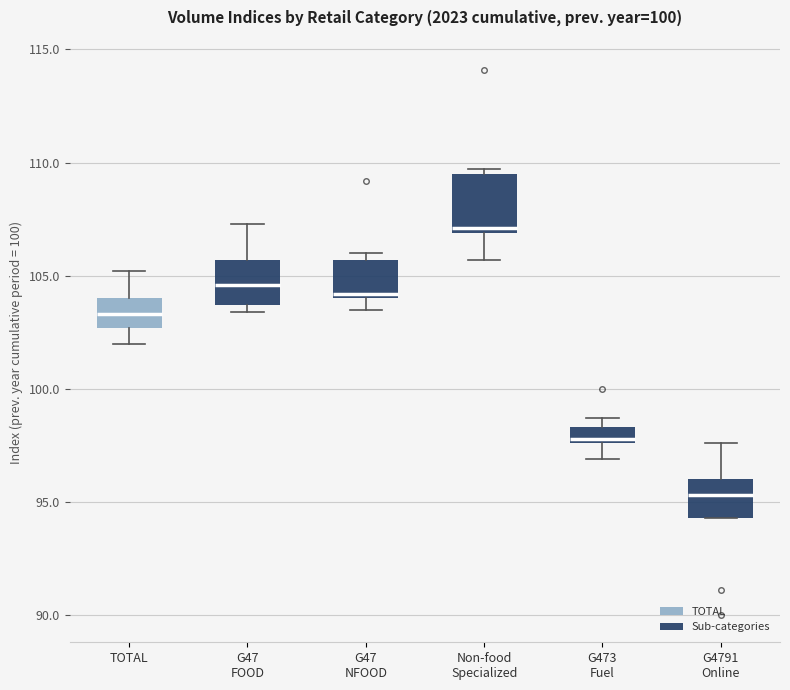

Where is the lower edge of the box for Non-food Specialized on the y-axis? The values are not printed on the chart, so give them approximately, as read against the axis.

107.0